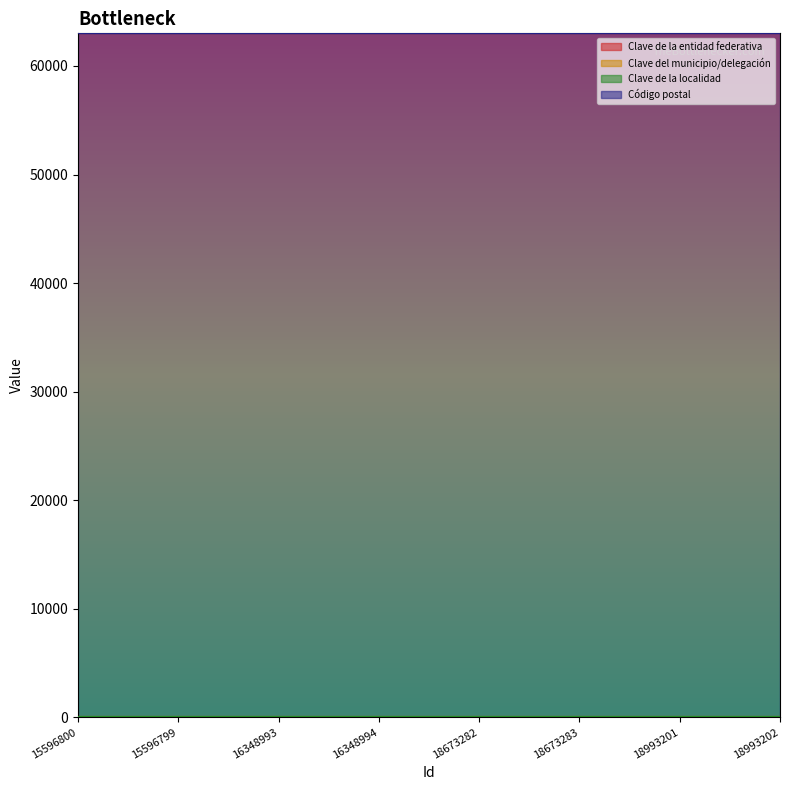

At 18993201, list the series in order from smallest to largest.

Clave del municipio/delegación, Clave de la localidad, Clave de la entidad federativa, Código postal